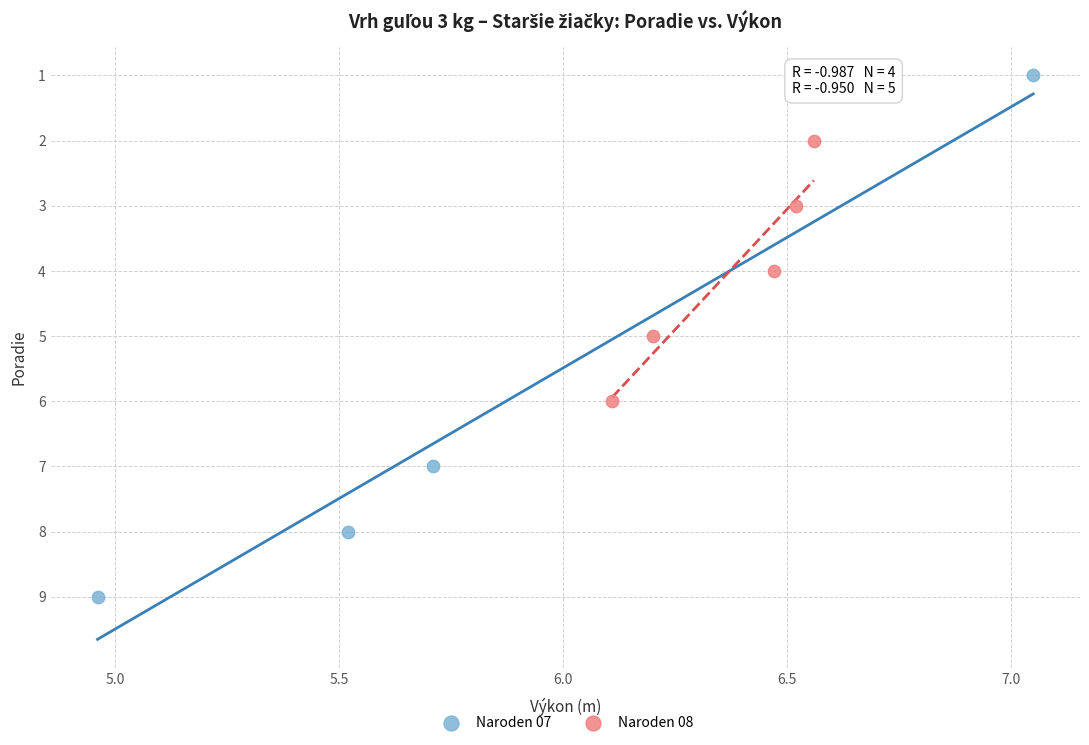

Which series contains the lowest Y value?

Naroden 07